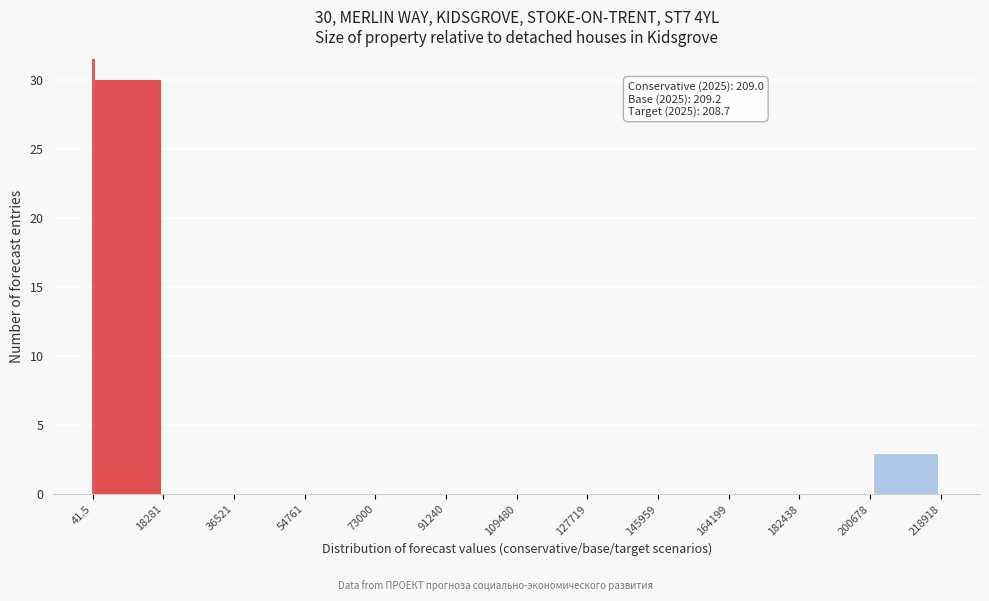

Which range on the x-axis has the tallest bar?

41.5 to 18281